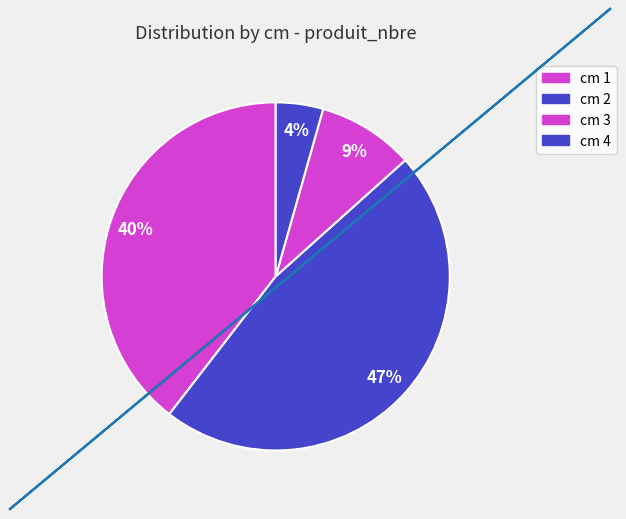

Which slice is the largest?

cm 2